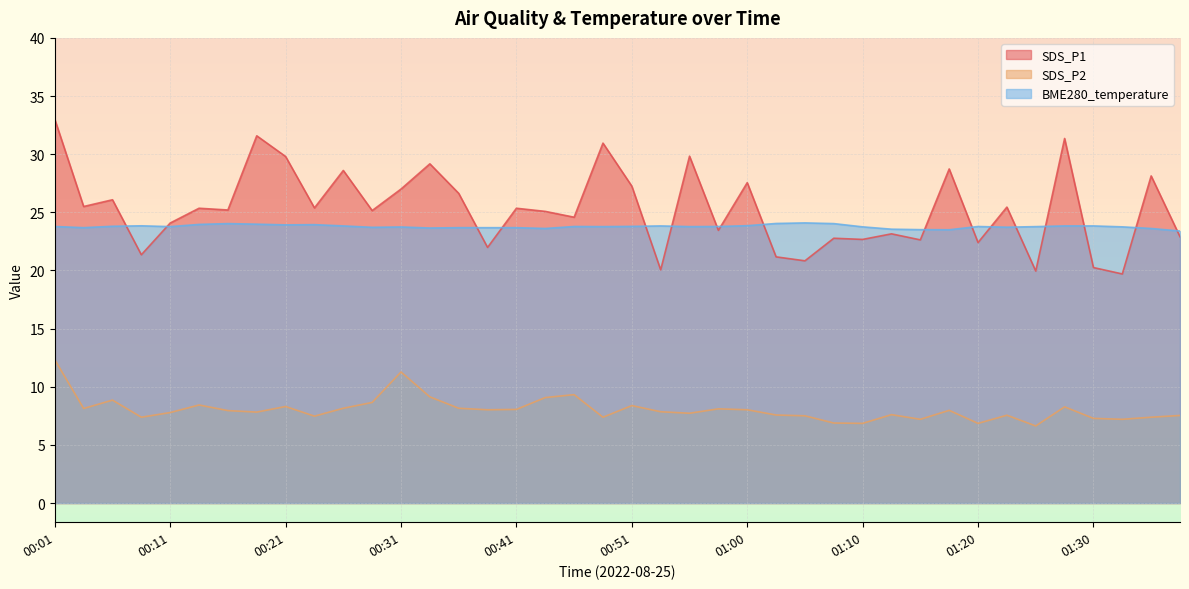

List the series in order of their peak value, highest first.

SDS_P1, BME280_temperature, SDS_P2